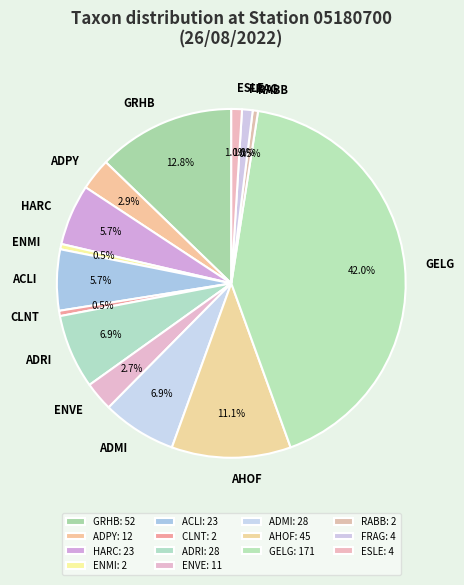

Which has a higher value, GELG or ADPY?

GELG